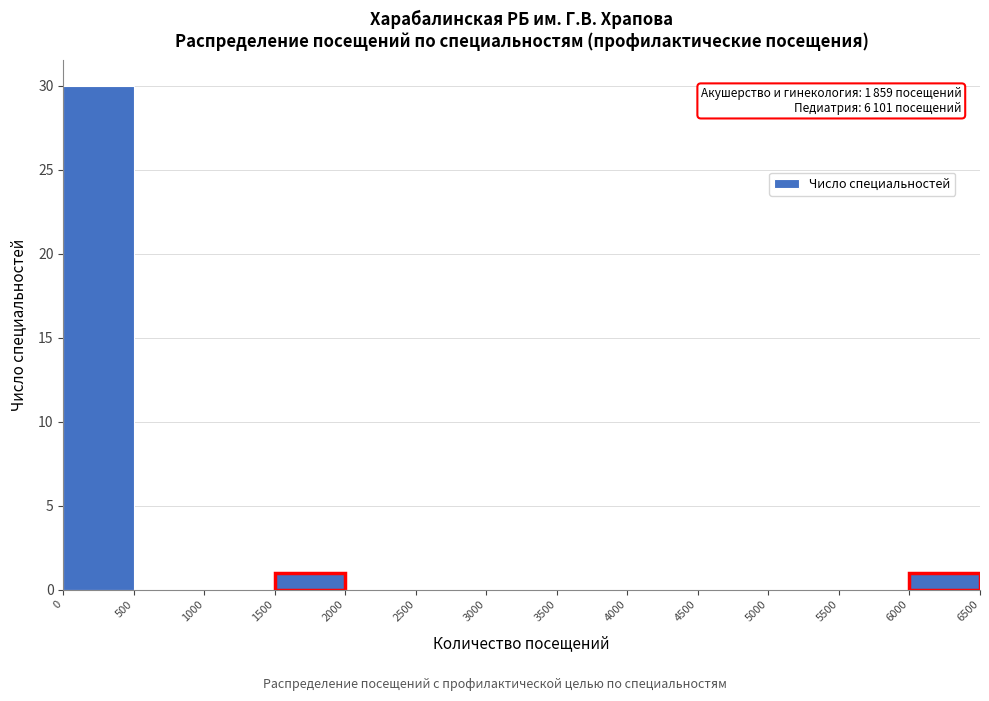

Over which range of the x-axis is the bar tallest?

0 to 500